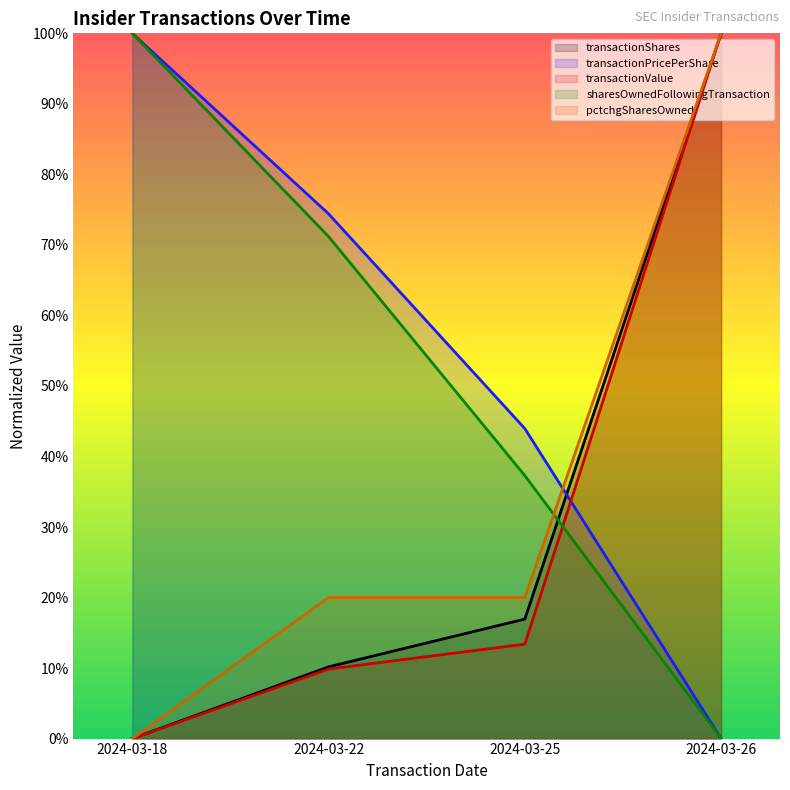

At which category is the sum across all series the highest?

2024-03-26